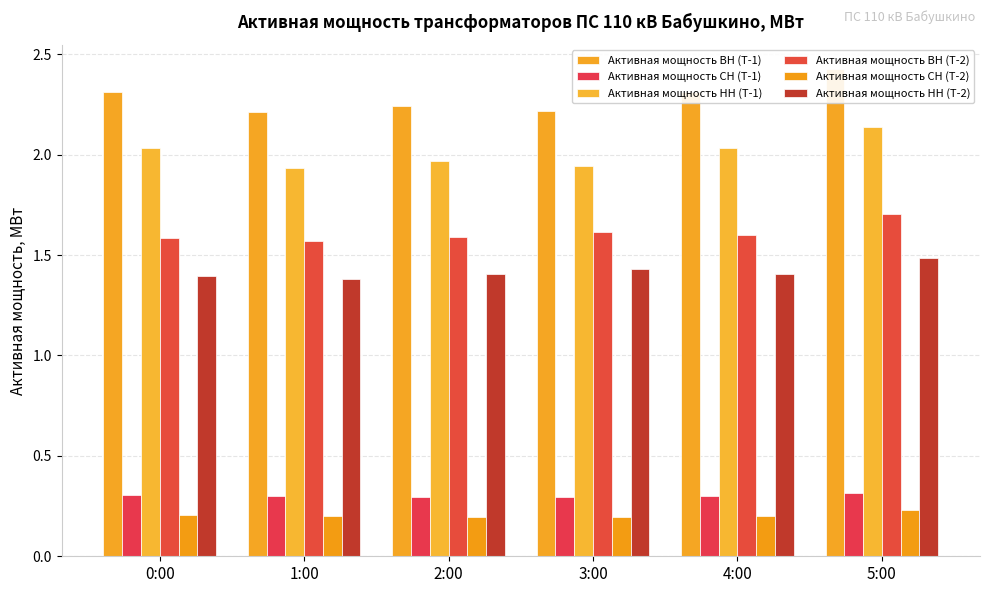

What is the label of the 4th bar from the left?

3:00